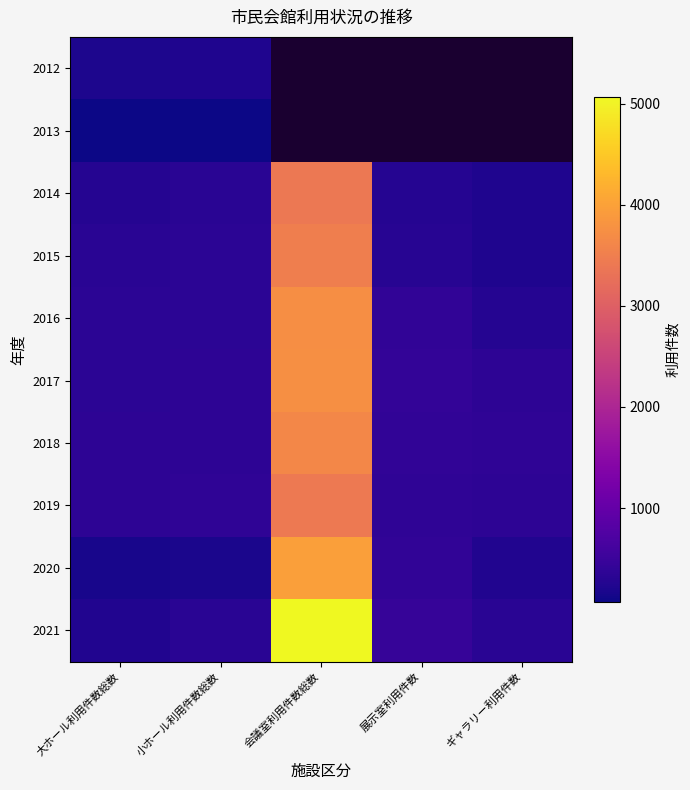

What is the sum of the 2016 values at 大ホール利用件数総数 and 小ホール利用件数総数?

675.0